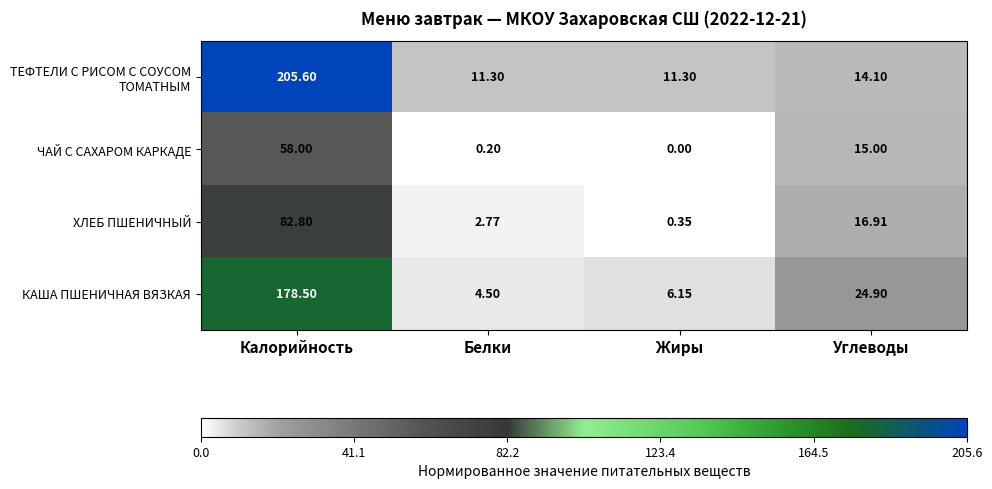

Rank the categories by ЧАЙ С САХАРОМ КАРКАДЕ value from highest to lowest.

Калорийность, Углеводы, Белки, Жиры